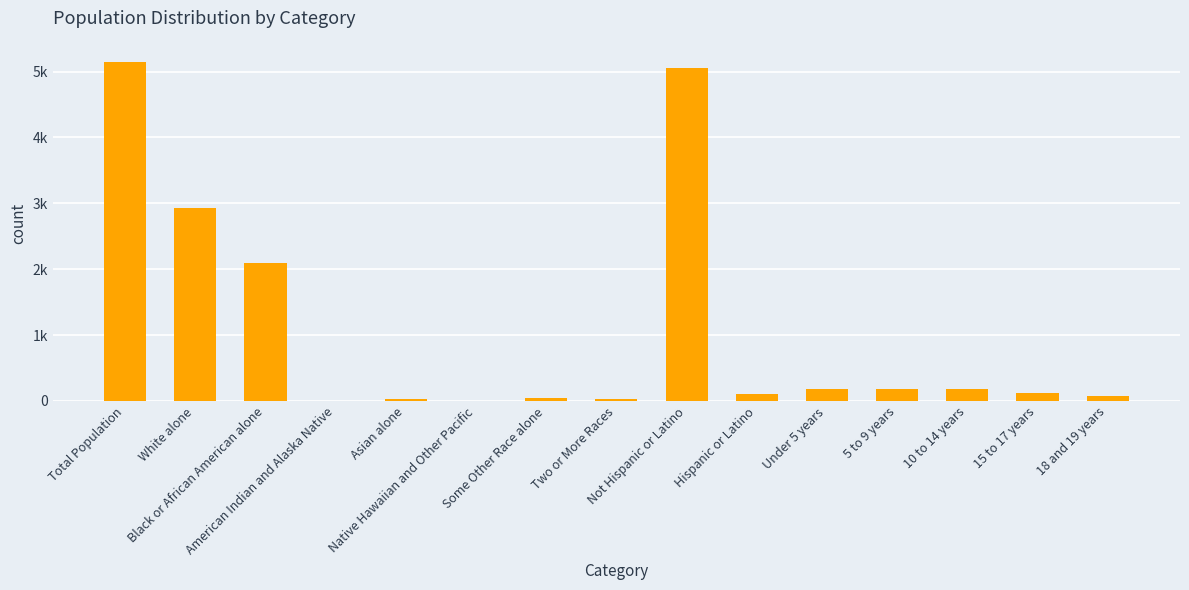

What is the difference between the second highest and minimum values?

5048